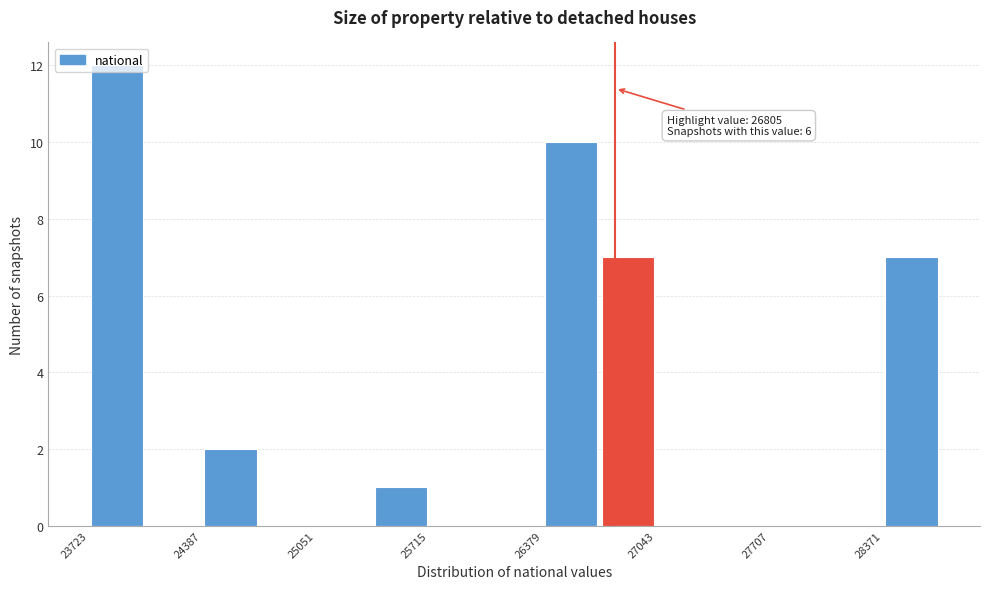

Read against the x-axis, roughly where is the centre of the tallest bar?

23900